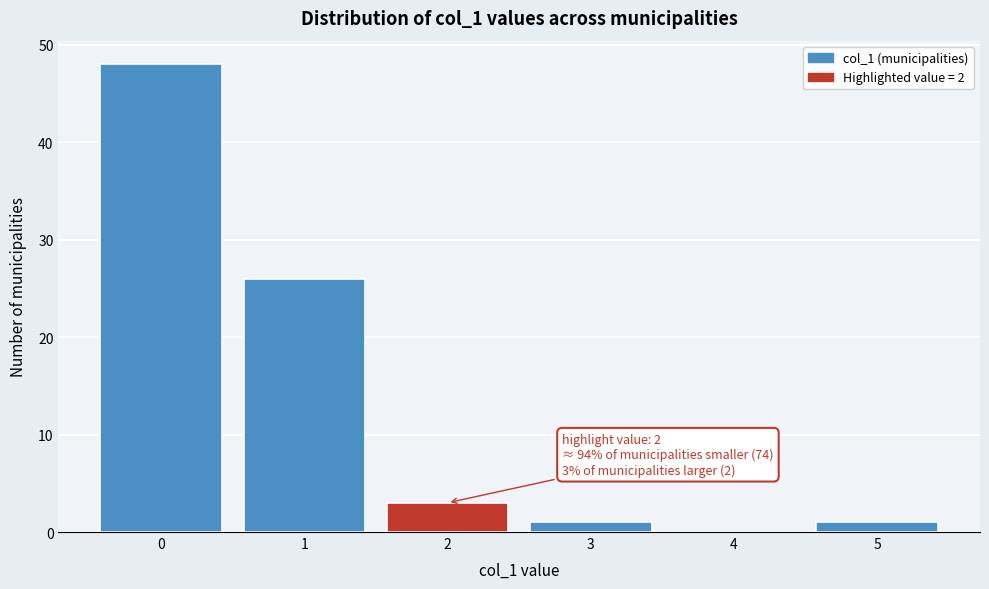

Which range on the x-axis has the tallest bar?

-0.5 to 0.5